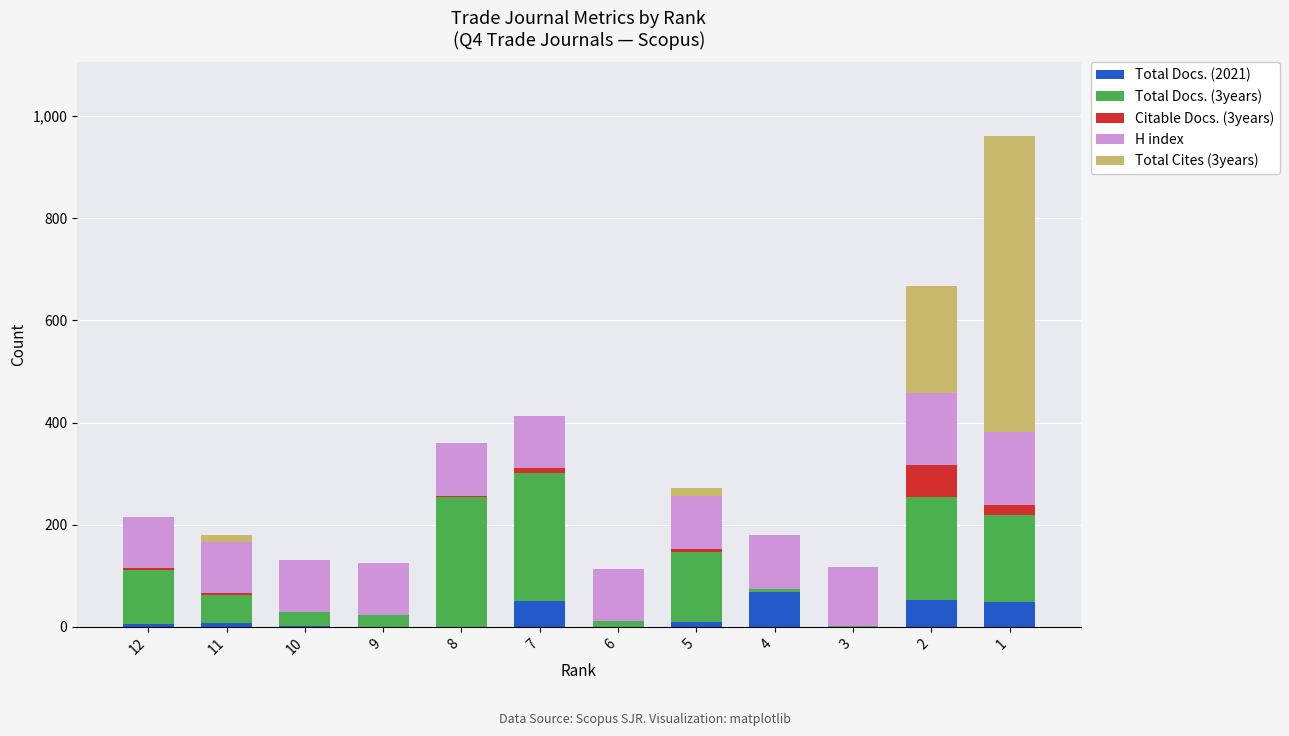

The value of Total Docs. (2021) at 8 is -46. True or false?

False